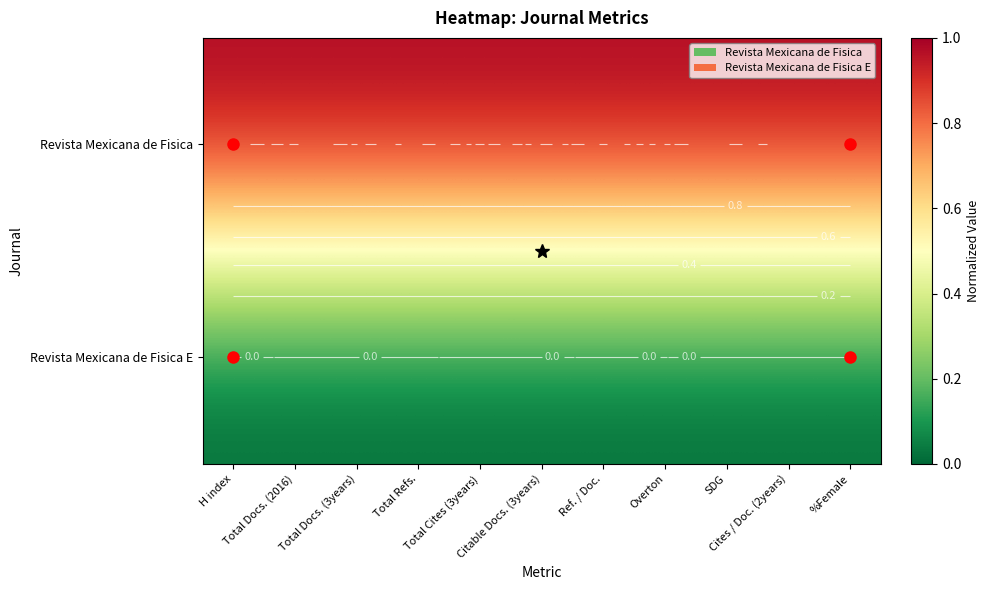

Which series changed the most between Citable Docs. (3years) and Overton?

Revista Mexicana de Fisica